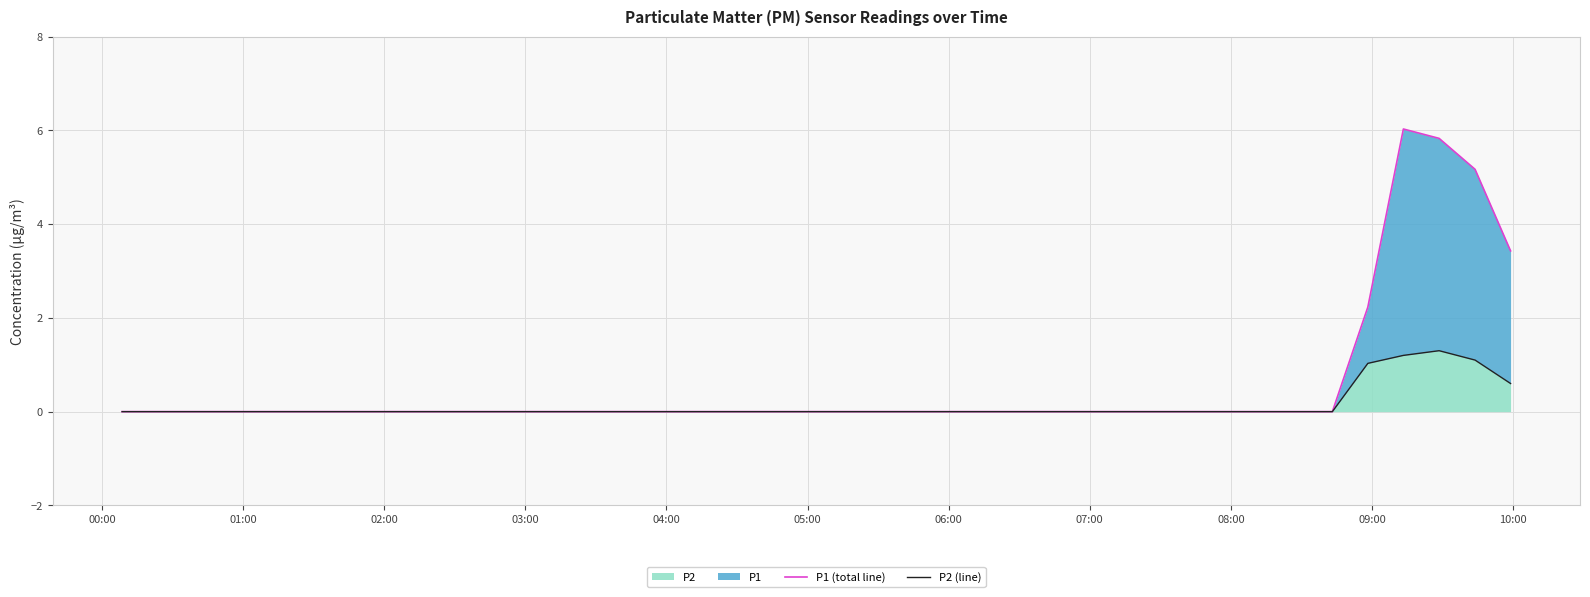

Is it true that P2 (line) equals 0.0 at 05:00?

True